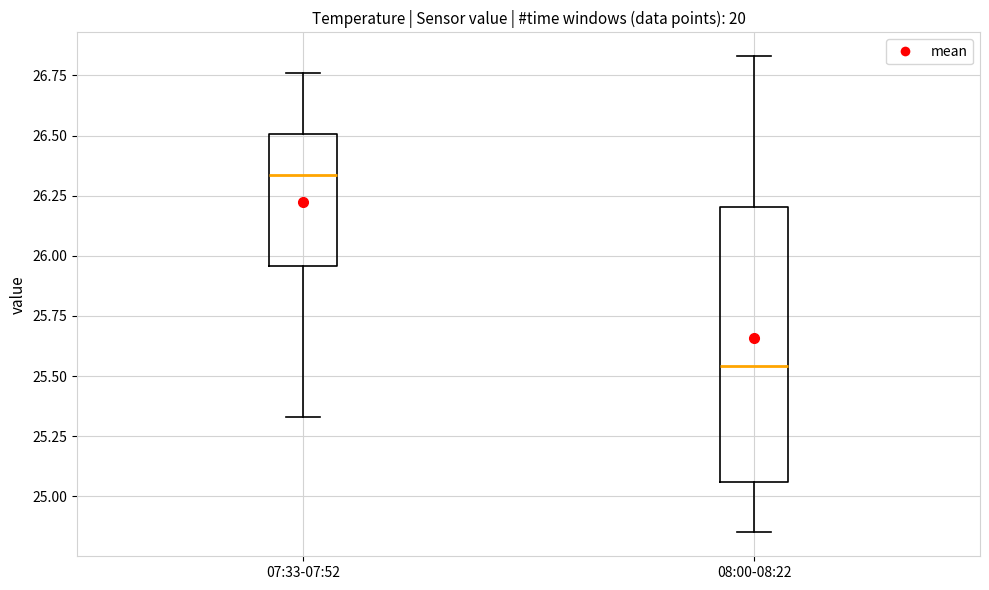

Which box's median line is the highest?

07:33-07:52